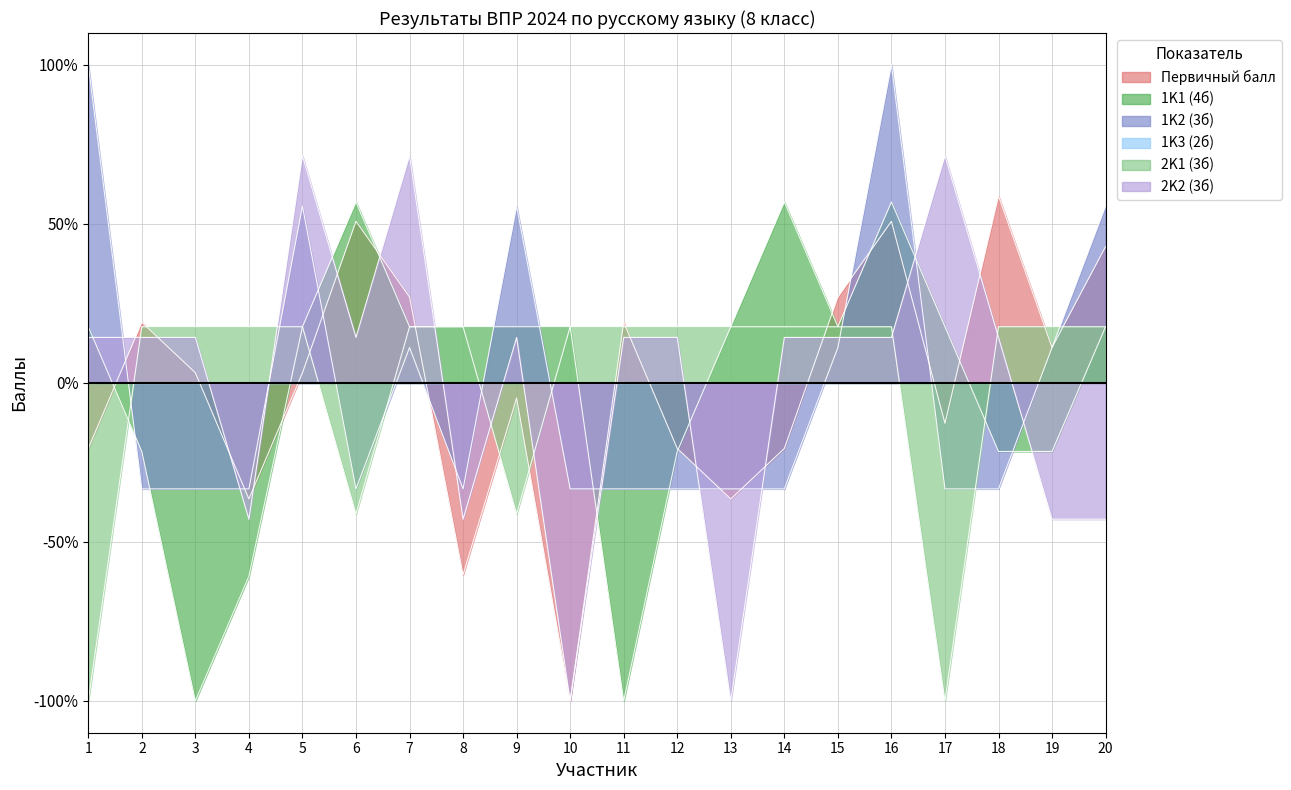

What is the greatest value displayed?

100.0